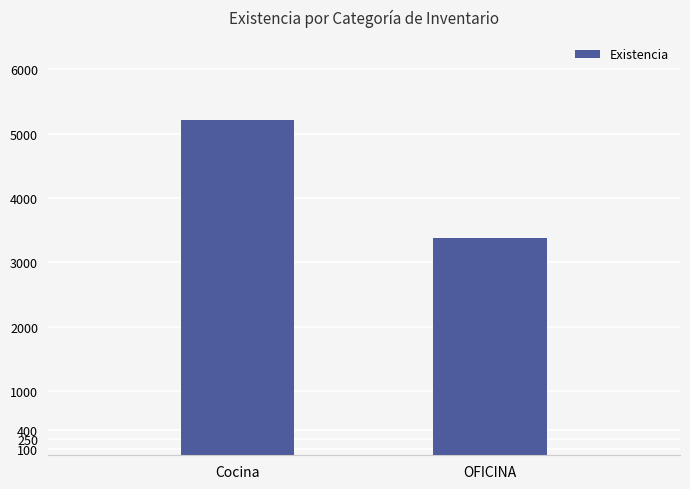

What is the sum of the values at OFICINA and Cocina?

8587